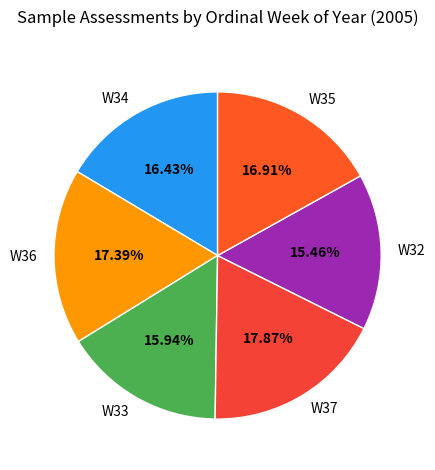

Is there any slice that represents more than half of the pie?

No